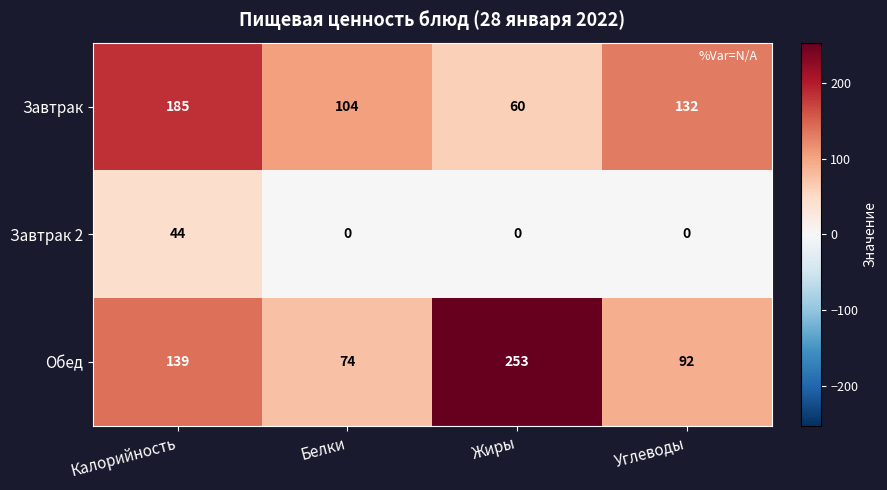

What is the difference between the highest and lowest values at Белки?

104